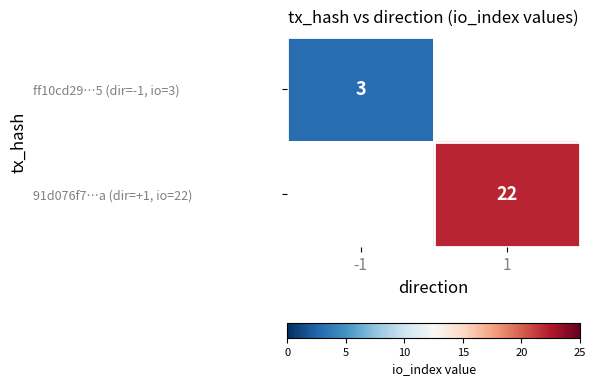

The 91d076f7…a (dir=+1, io=22) series shows 22 at 1. True or false?

True